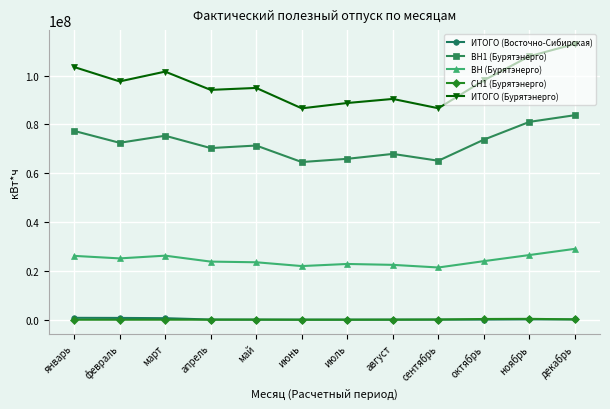

What is the difference between the maximum and second lowest values in the ВН (Бурятэнерго) series?

7055523